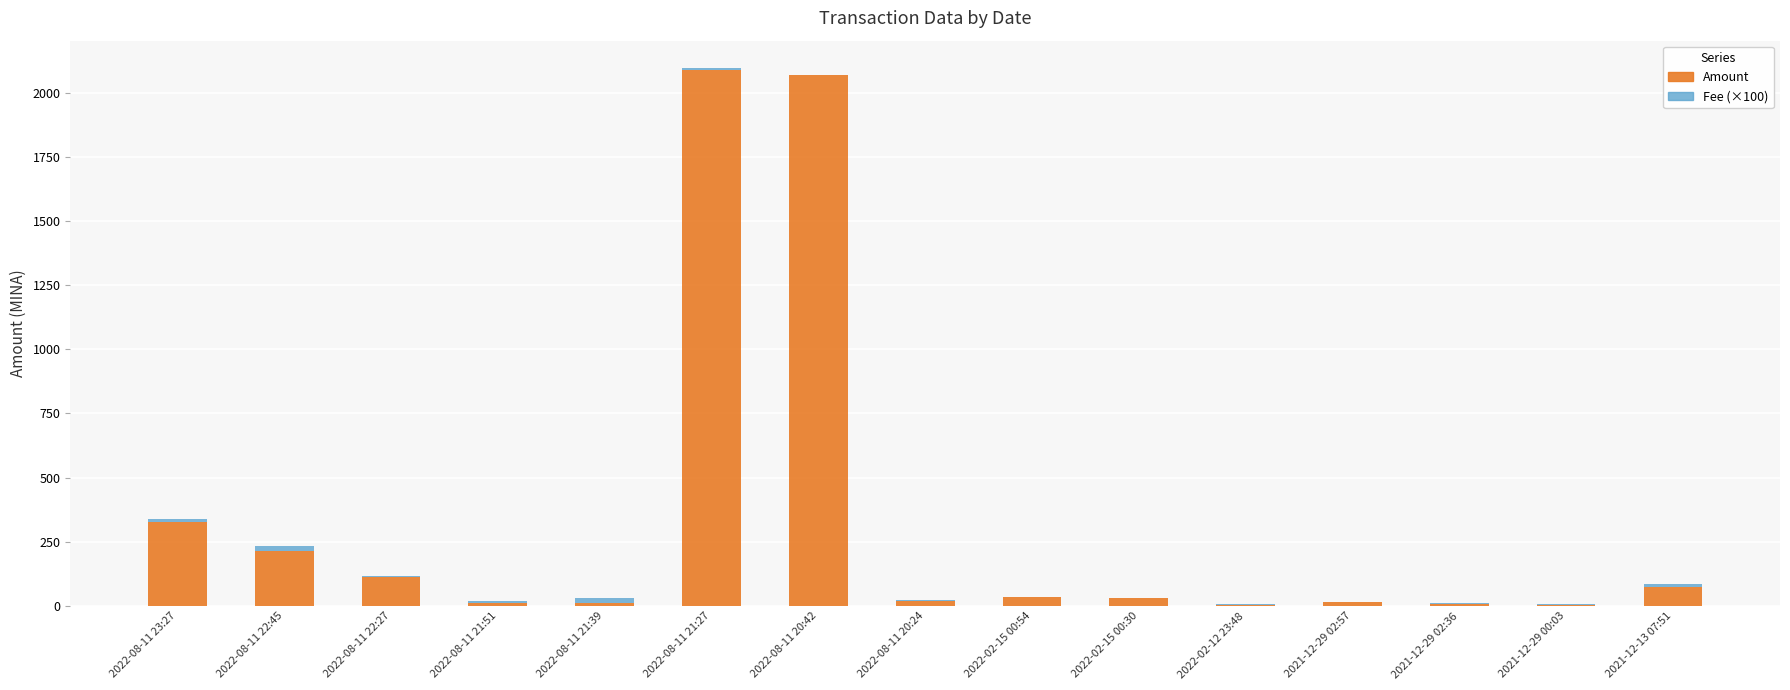

What is the average value of the Amount series?

334.9